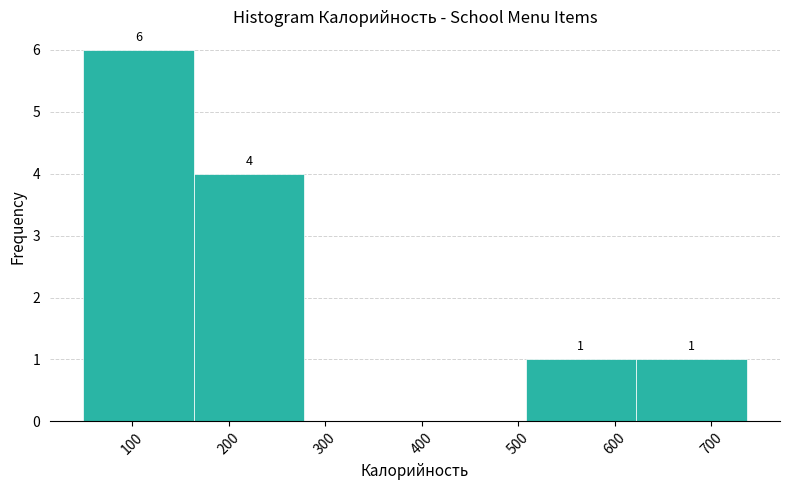

Over which range of the x-axis is the bar tallest?

50 to 160